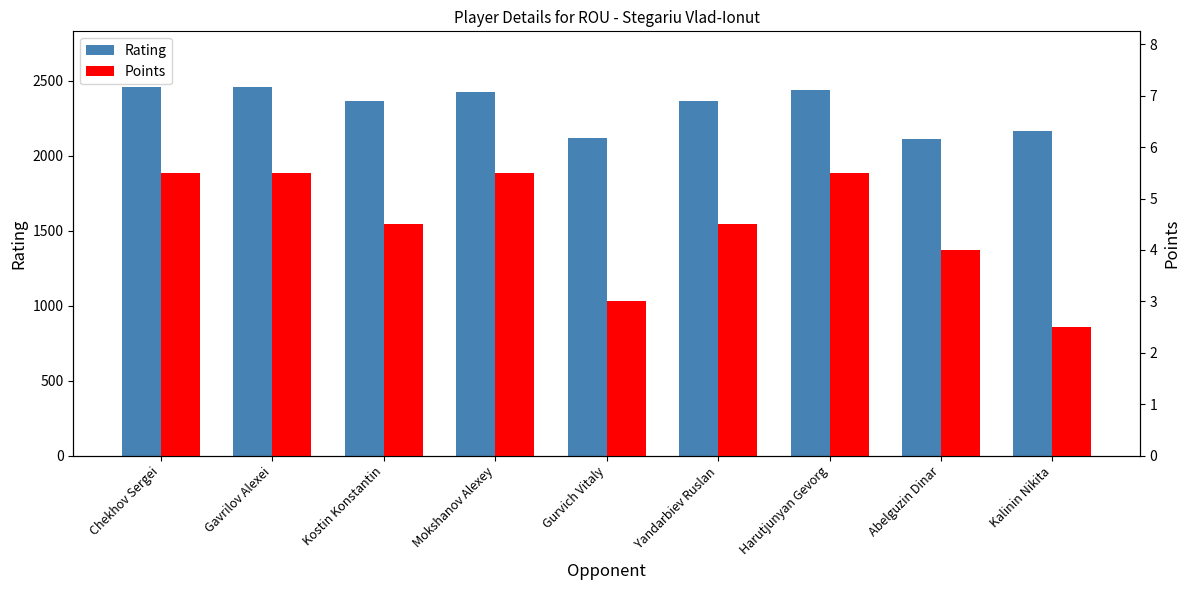

At which label does Rating reach its minimum?

Abelguzin Dinar